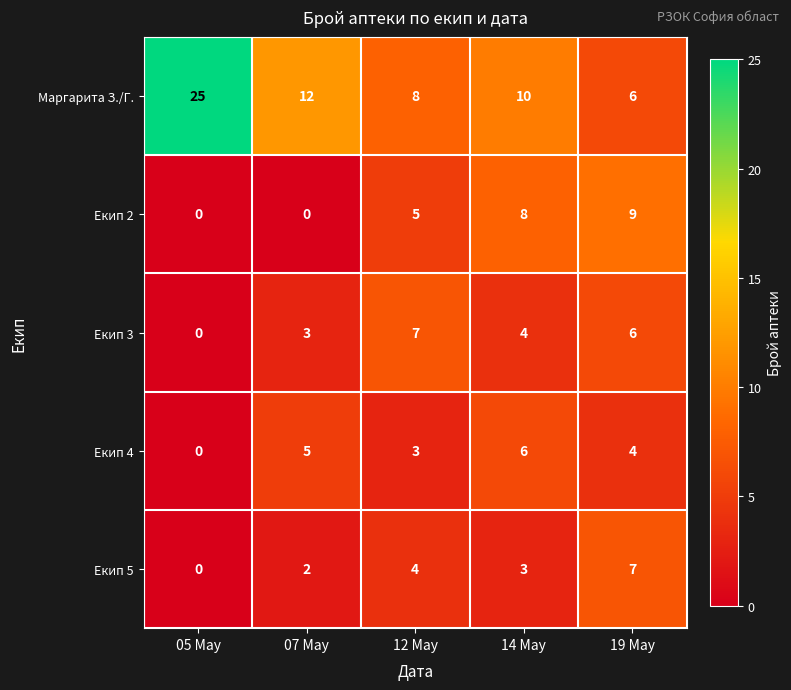

At which category is the sum across all series the highest?

19 May